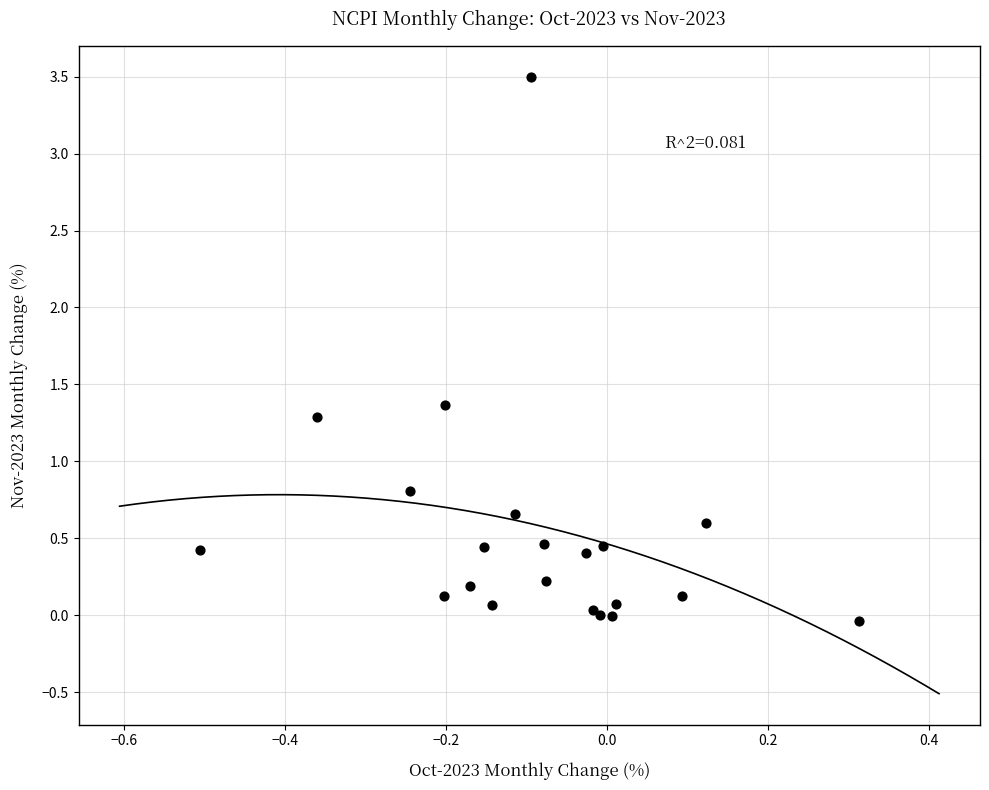

What Y value in the scatter plot is closest to 1?

0.8